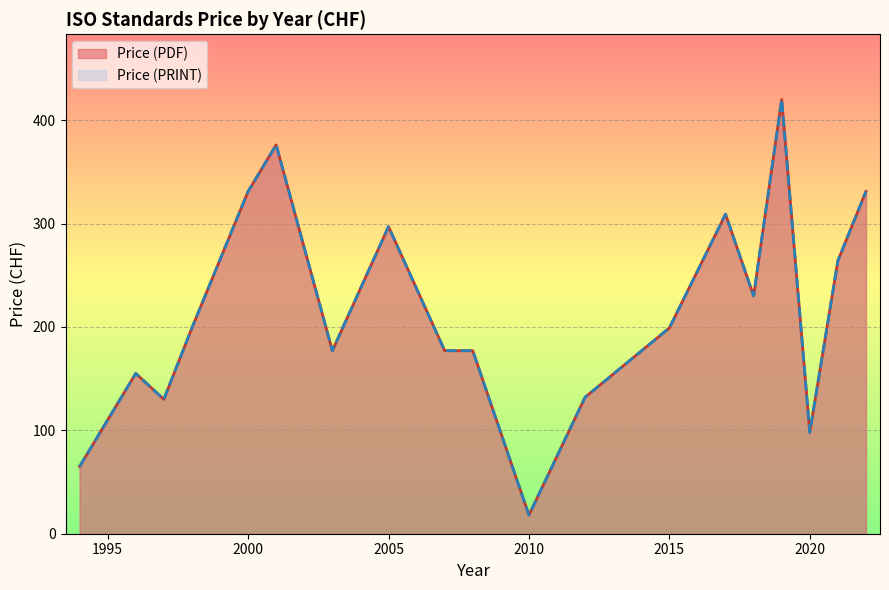

Is it true that Price (PRINT) equals 341 at 2000?

False